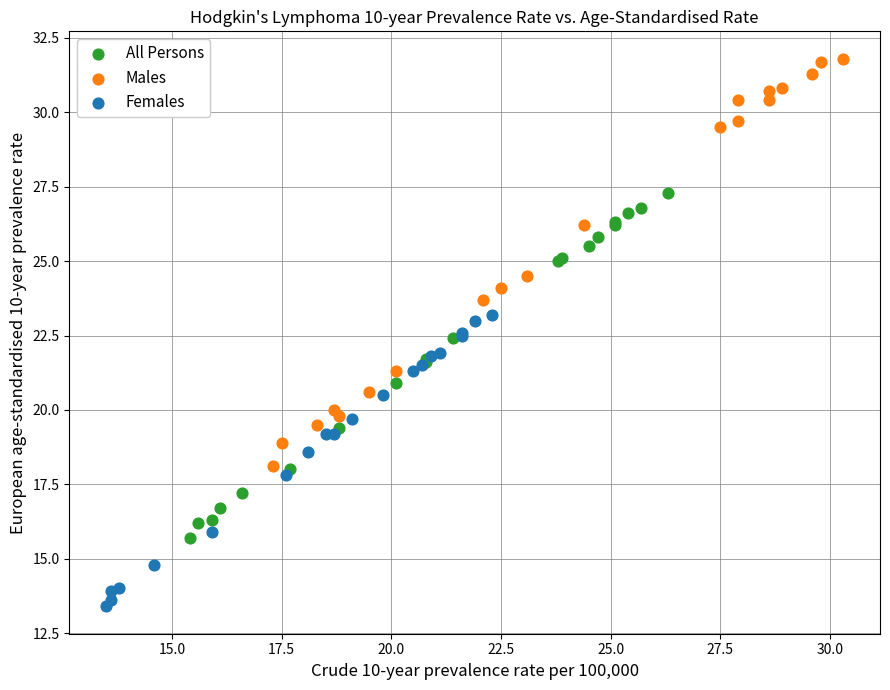

Which series contains the highest Y value?

Males